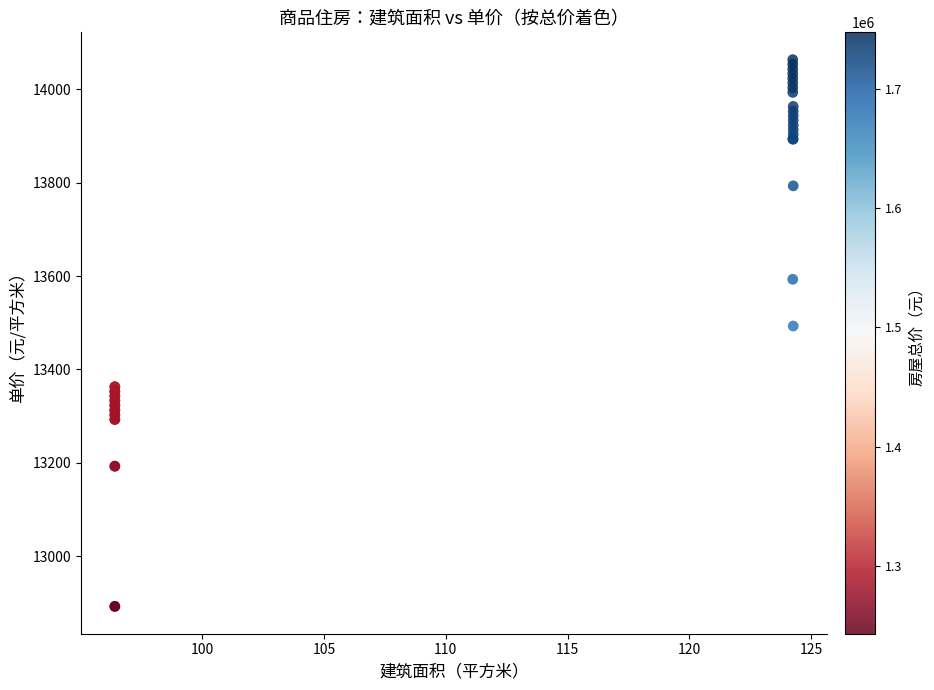

What Y value in the scatter plot is closest to 13478?

13493